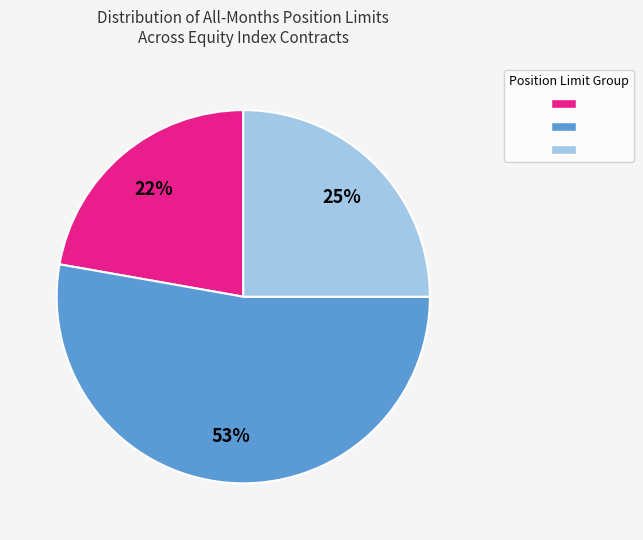

To the nearest percent, what is the average slice percentage?

33%